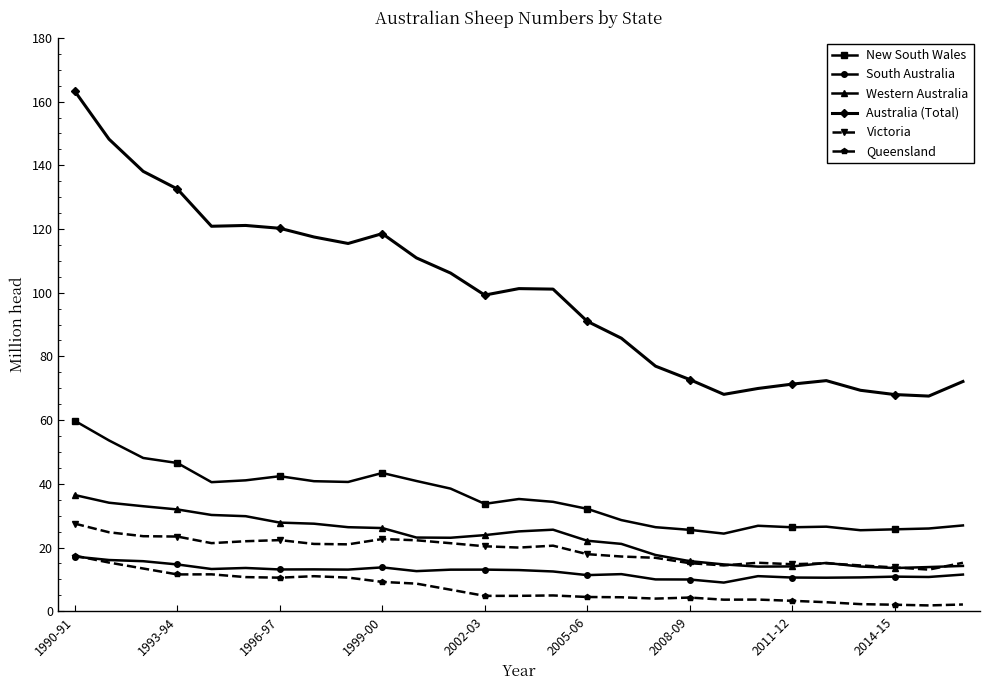

True or false: Australia (Total) and Western Australia cross at least once.

False